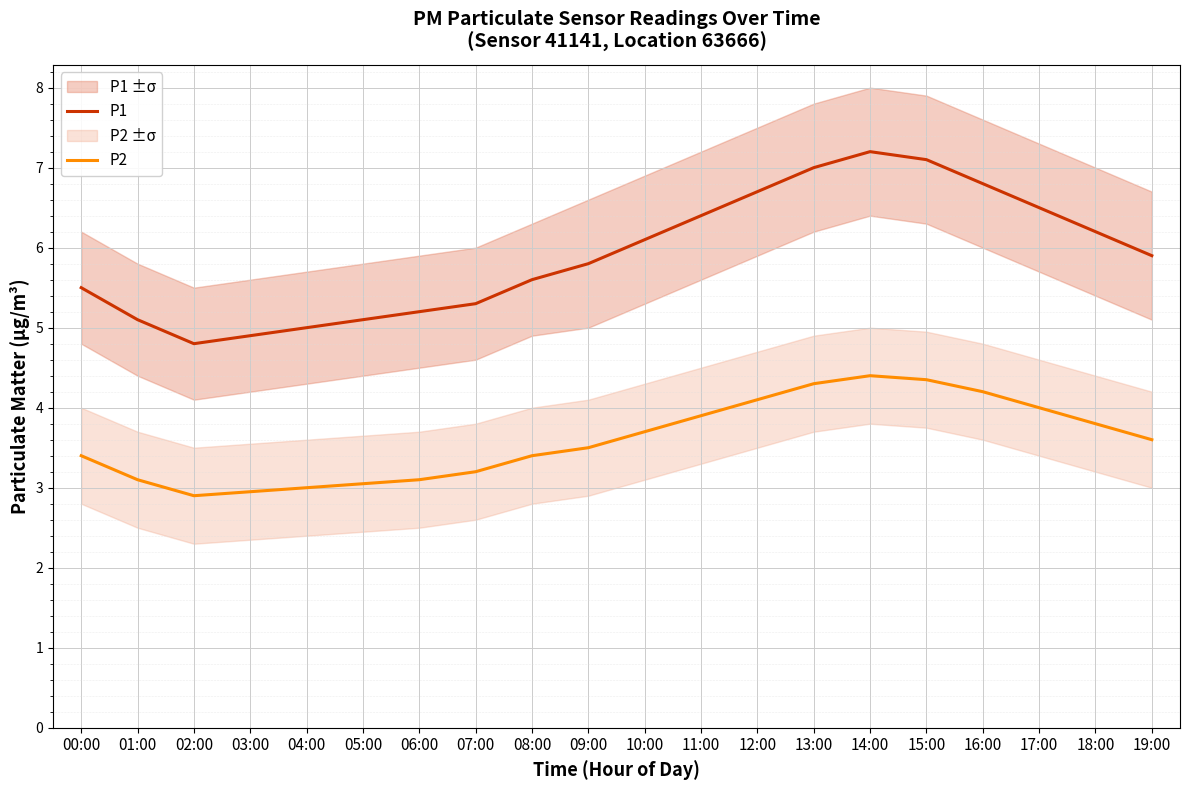

What is the average value of the P1 series?

5.9